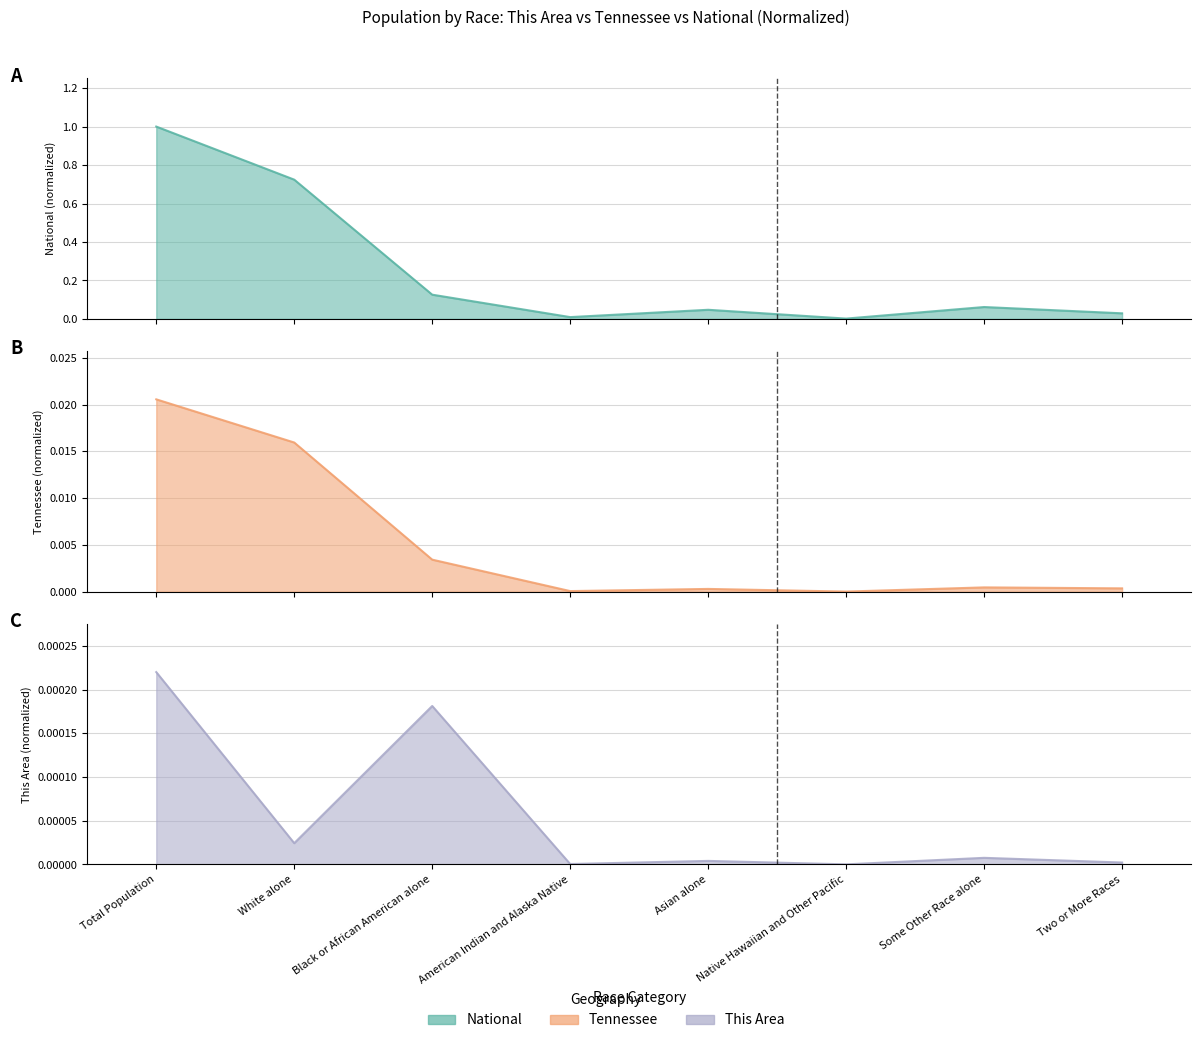

The Tennessee line series shows 0.0 at Black or African American alone. True or false?

False